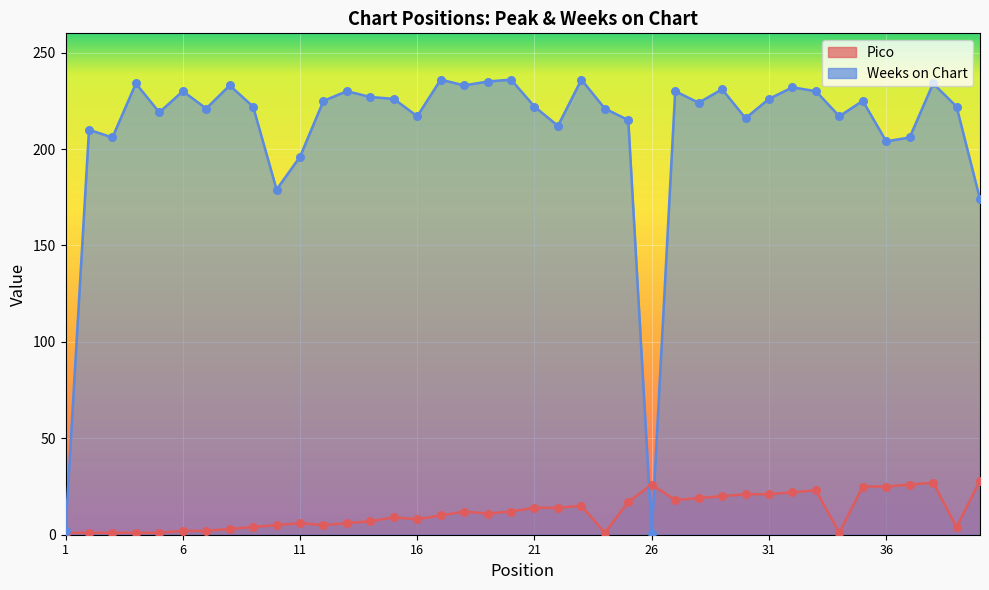

Which series reaches the minimum Y coordinate?

Pico